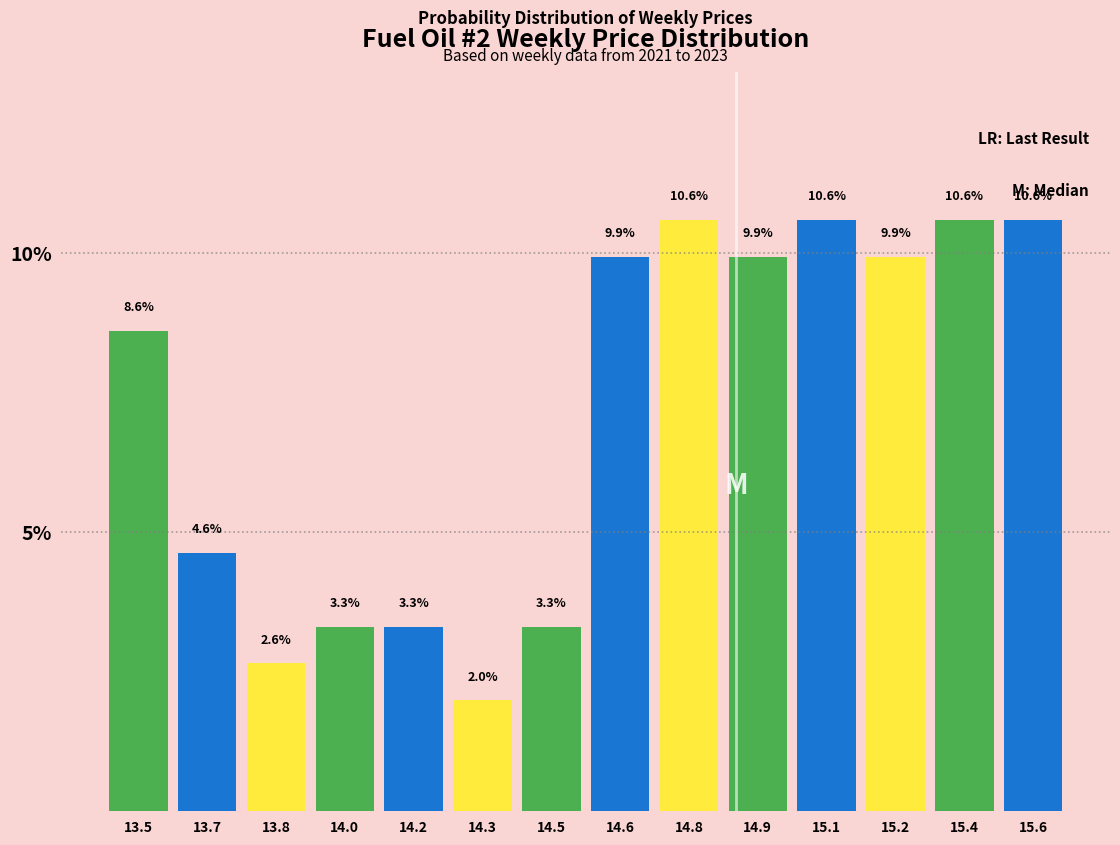

Reading left to right, transcribe all the data shown in this chart.

13.5=8.6	13.7=4.6	13.8=2.6	14.0=3.3	14.2=3.3	14.3=2.0	14.5=3.3	14.6=9.9	14.8=10.6	14.9=9.9	15.1=10.6	15.2=9.9	15.4=10.6	15.6=10.6